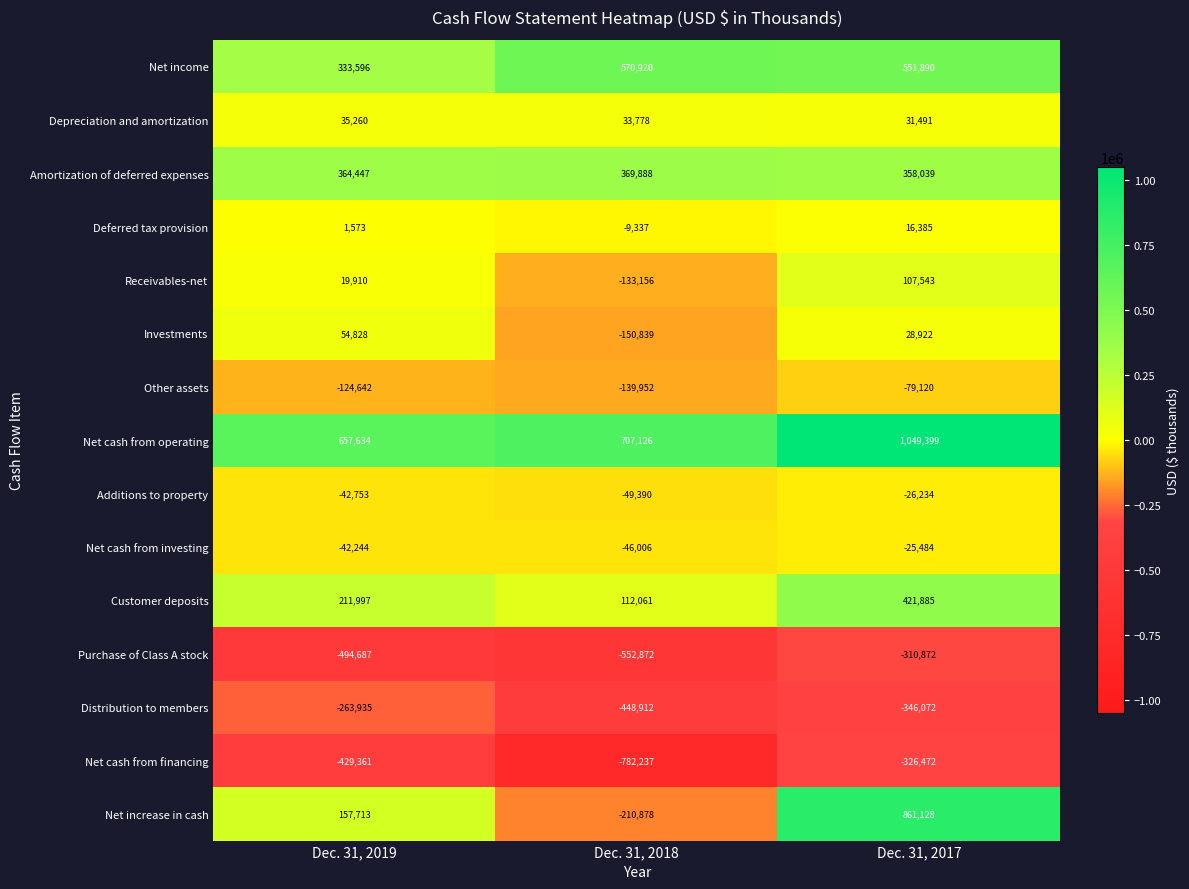

What is the difference between the Amortization of deferred expenses values at Dec. 31, 2017 and Dec. 31, 2018?

11849